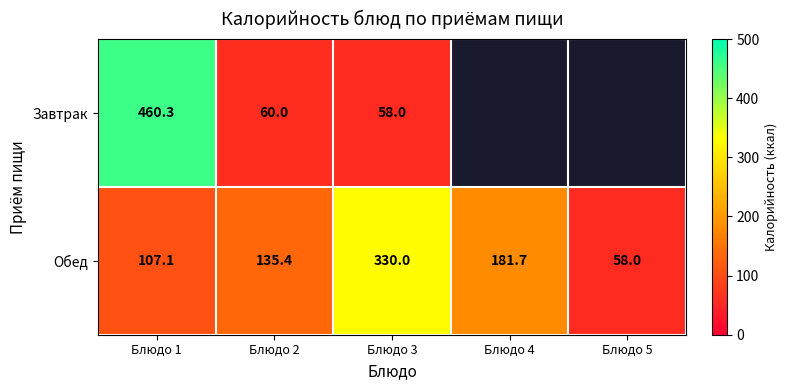

What is the spread (max minus min) of values at Блюдо 3?

272.0